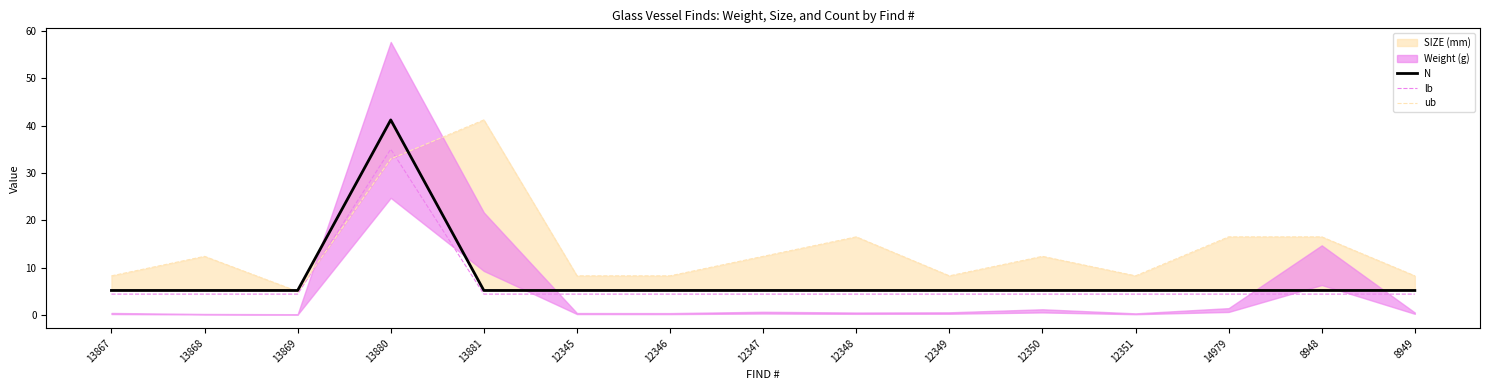

What position from the right is 12347?

8